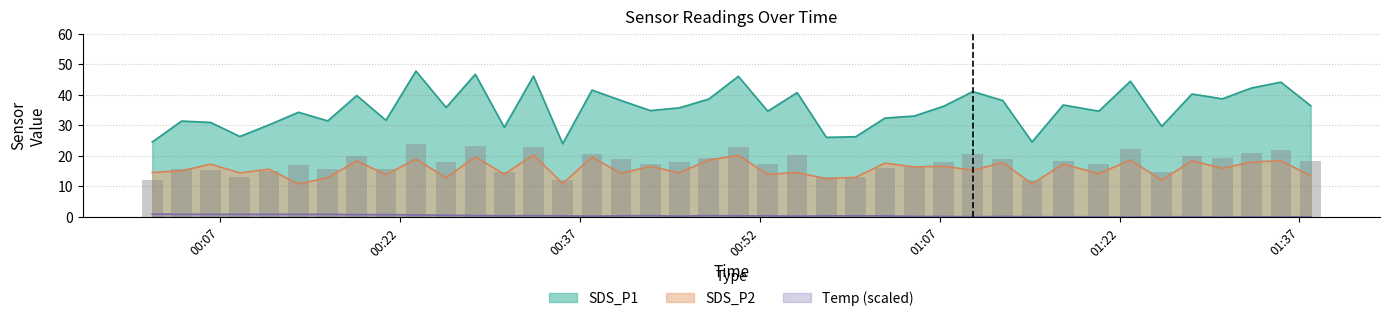

The Temp series shows 0.1 at 2023/05/23 01:25:31. True or false?

True